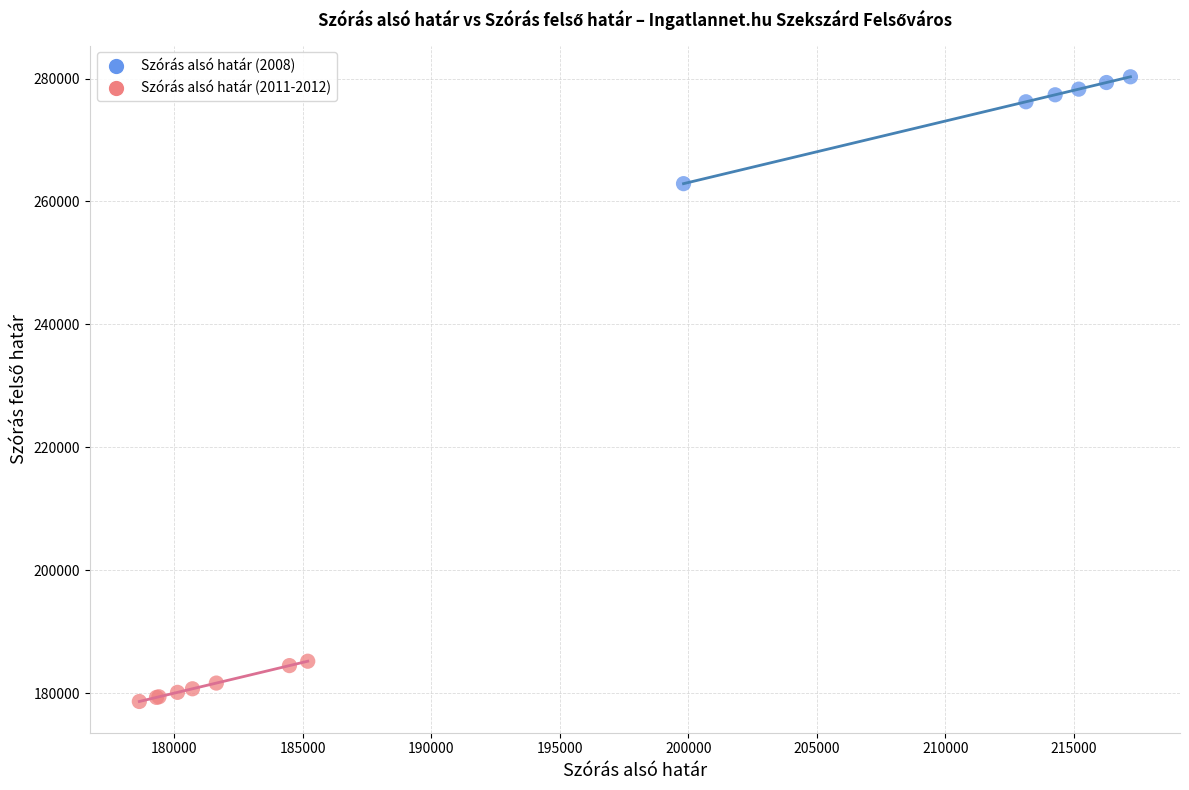

Which series has the widest spread of Y values?

Szórás alsó határ (2008)